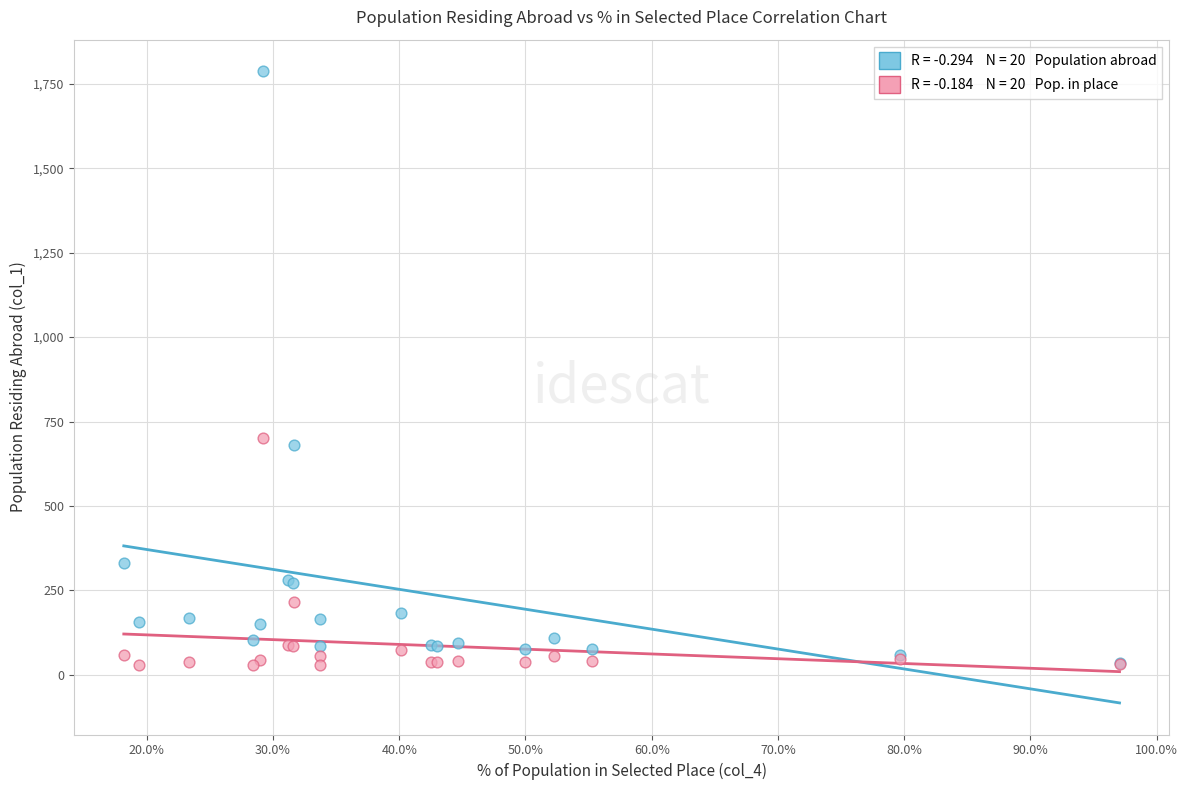

Across all series, what Y value is closest to 908?

700